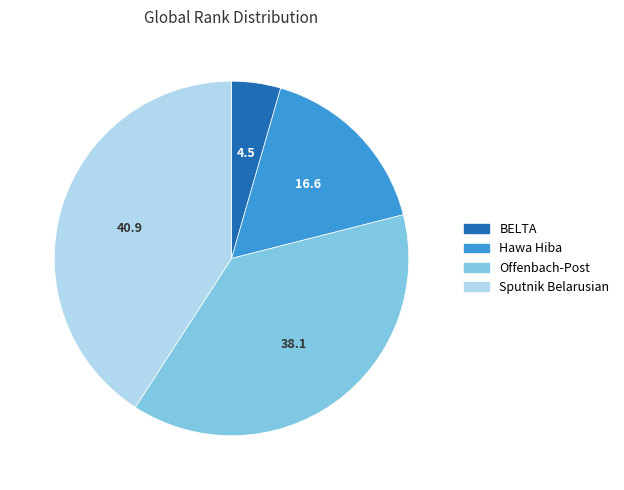

Does Sputnik Belarusian account for over 50% of the chart?

No